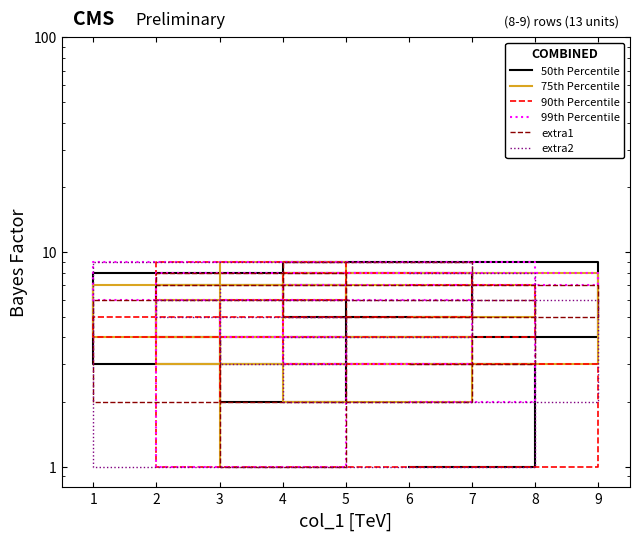

Is this an area chart (filled region under the line)?

No